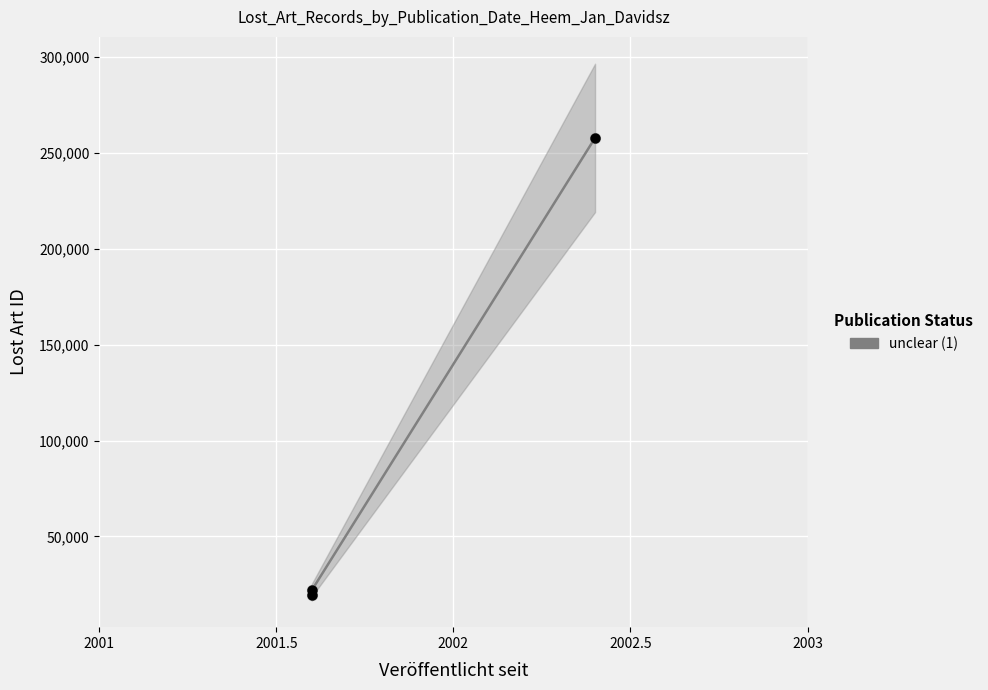

Which has a higher value, 2002 or 2001.5?

2002